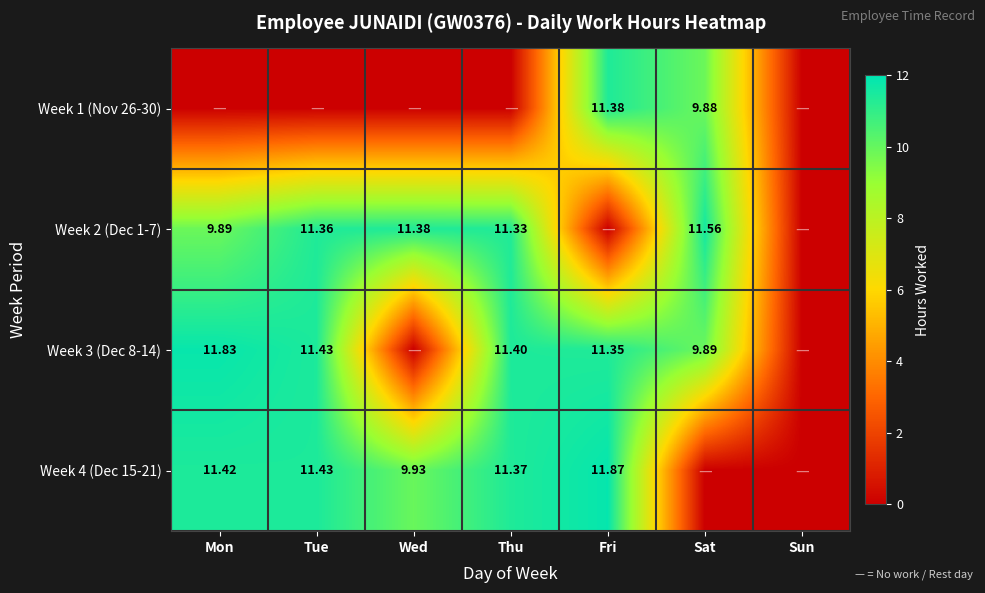

What is the sum of the Week 1 (Nov 26-30) values at Fri and Wed?

11.4